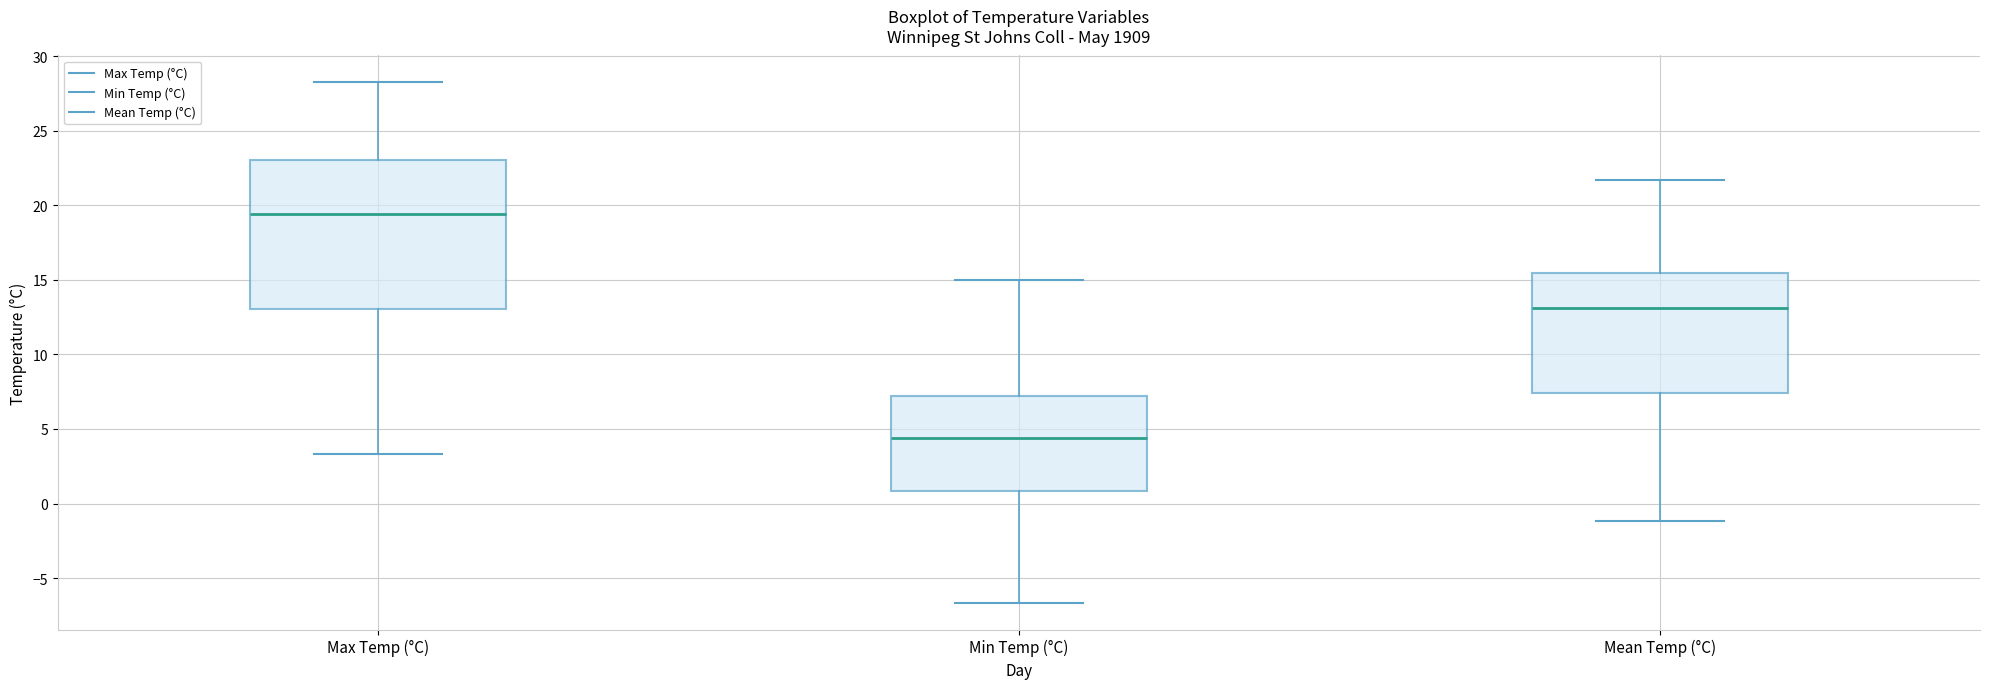

Which box's median line is the lowest?

Min Temp (°C)